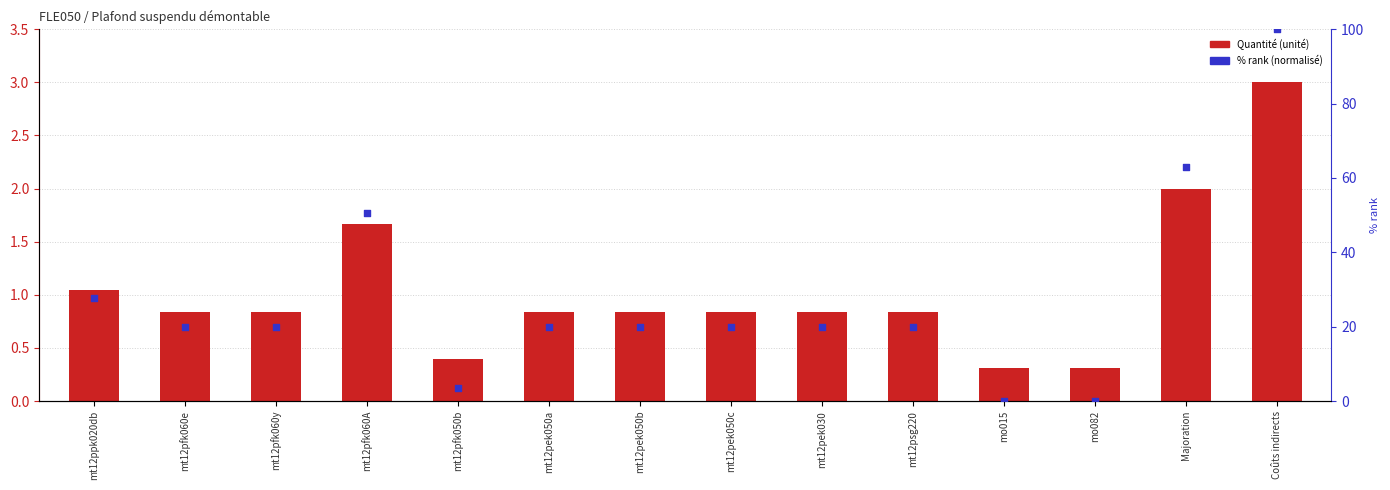

Which series contains the highest Y value?

% rank (normalisé)